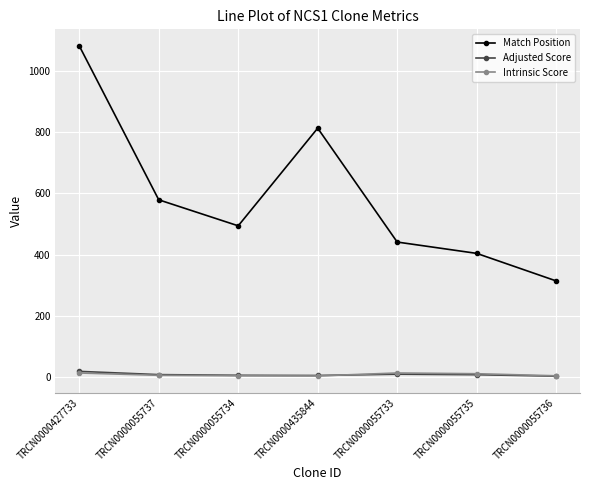

What position from the left is TRCN0000055737?

2